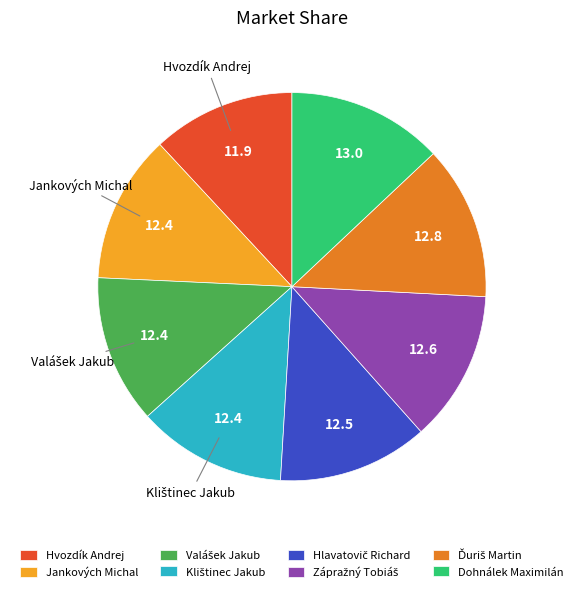

Is there any slice that represents more than half of the pie?

No